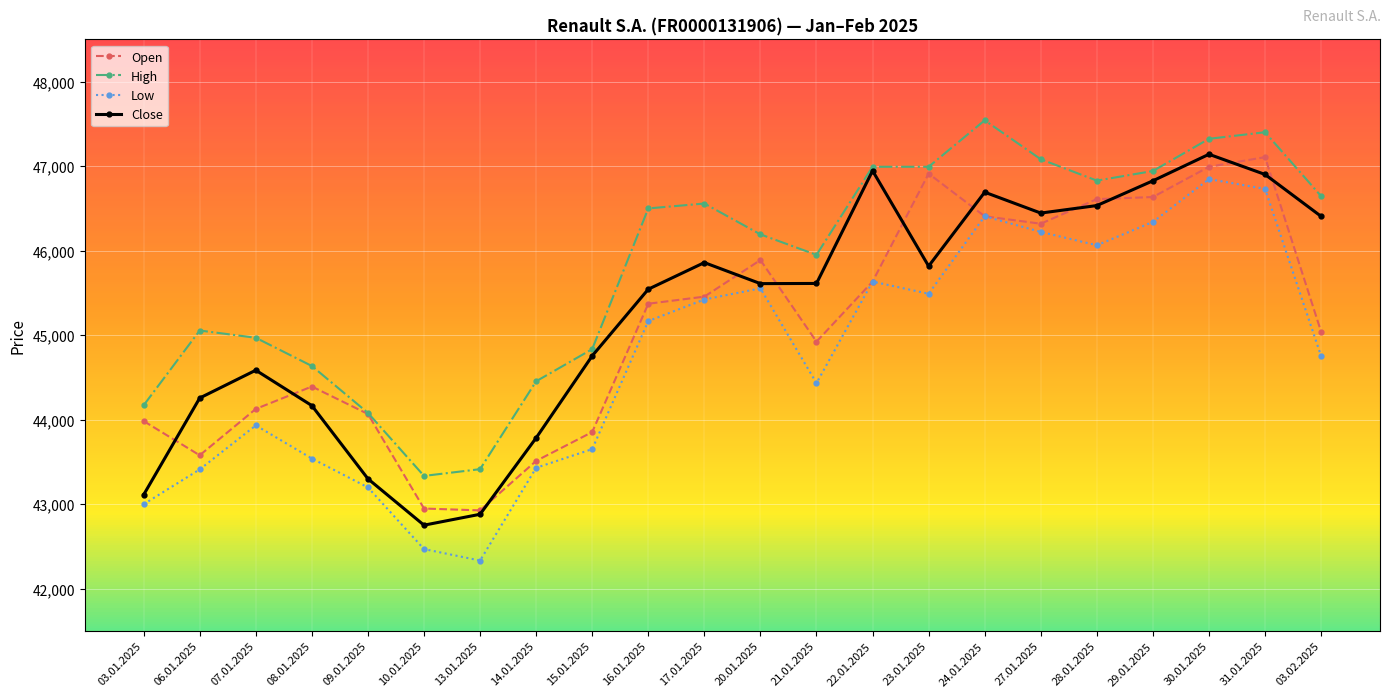

What is the sum of the Close values at 13.01.2025 and 29.01.2025?

89705